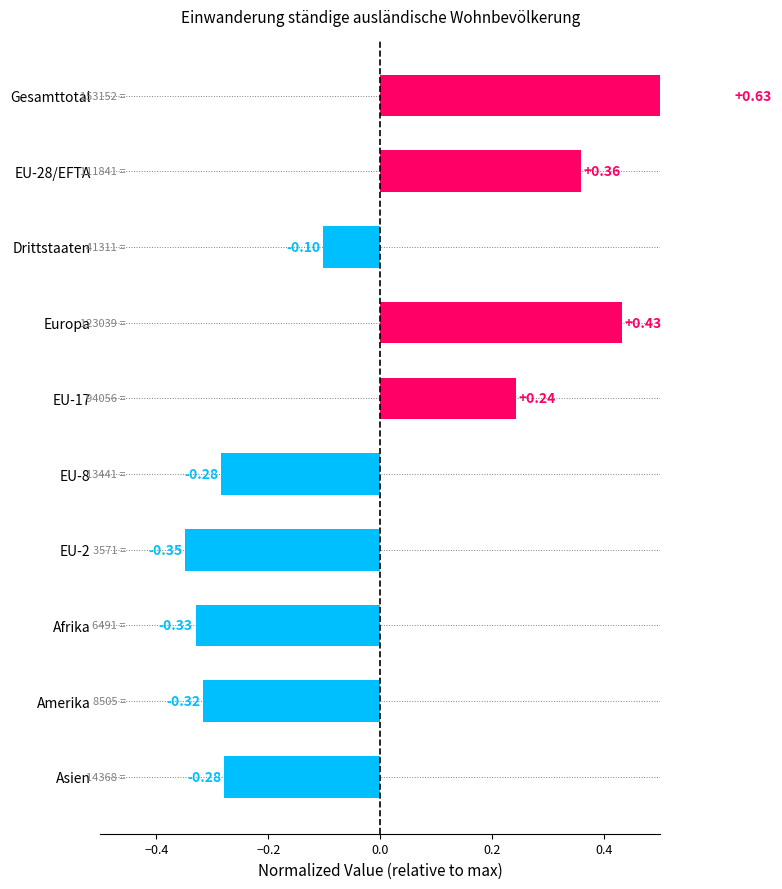

Is it true that the value at Amerika is -0.3?

True